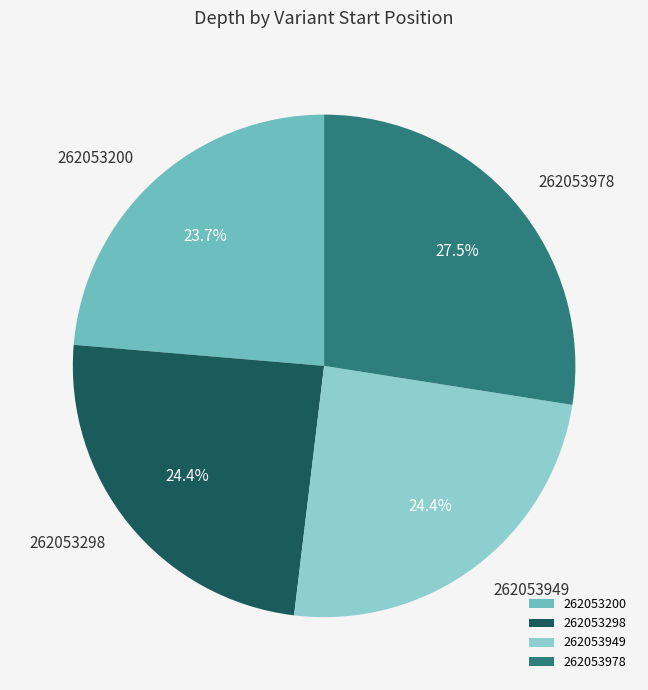

Which slice is the smallest?

262053200